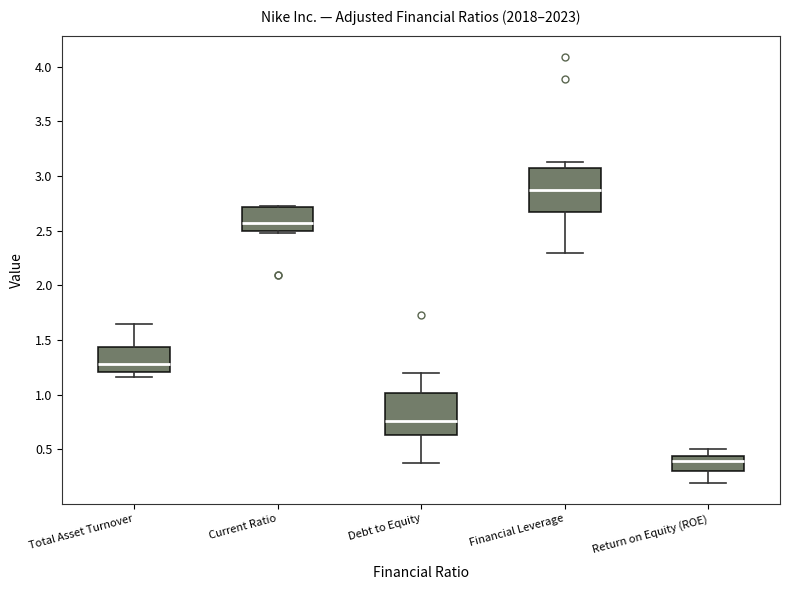

Reading left to right, read every box against the y-axis: the position of its median line, the range the box covers, and the ends of its whiskers. The values are not printed on the chart, so give them approximately, as read against the axis.

Total Asset Turnover: median 1.30, box 1.20 to 1.45, whiskers 1.15 to 1.65
Current Ratio: median 2.55, box 2.50 to 2.70, whiskers 2.50 (just below the box's lower edge) to 2.75
Debt to Equity: median 0.75, box 0.65 to 1.00, whiskers 0.40 to 1.20
Financial Leverage: median 2.90, box 2.65 to 3.10, whiskers 2.30 to 3.15
Return on Equity (ROE): median 0.40, box 0.30 to 0.45, whiskers 0.20 to 0.50